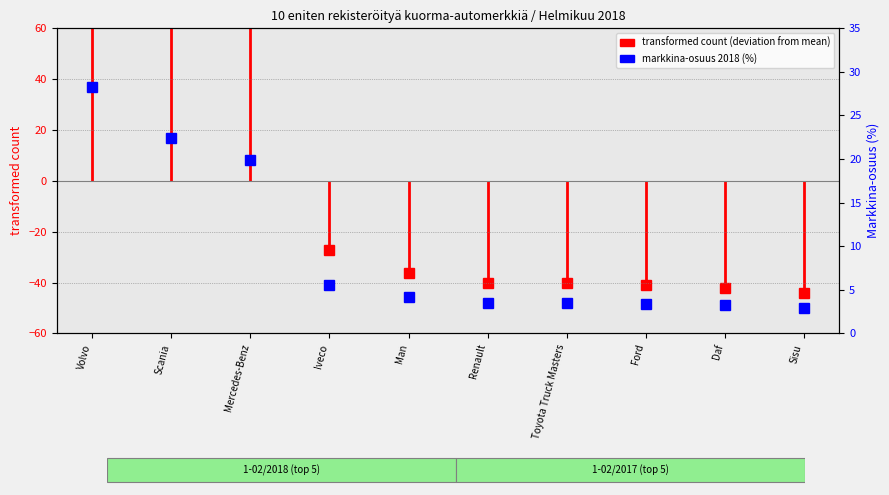

List the labels in order of value, largest first.

Volvo, Scania, Mercedes-Benz, Iveco, Man, Renault, Toyota Truck Masters, Ford, Daf, Sisu